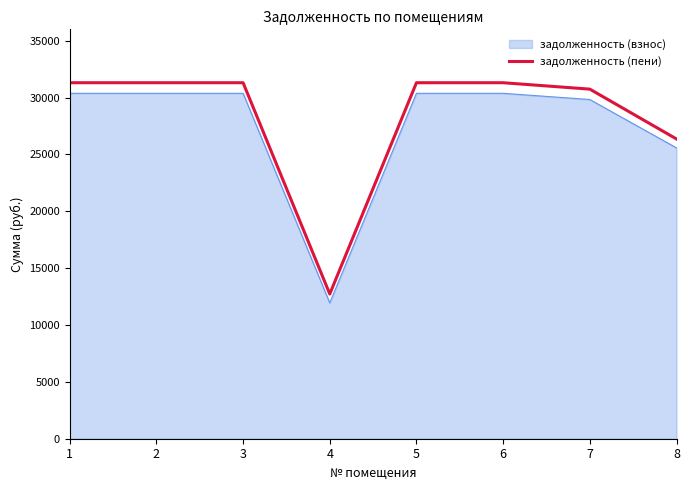

What is the minimum value for задолженность (пени)?

12727.3